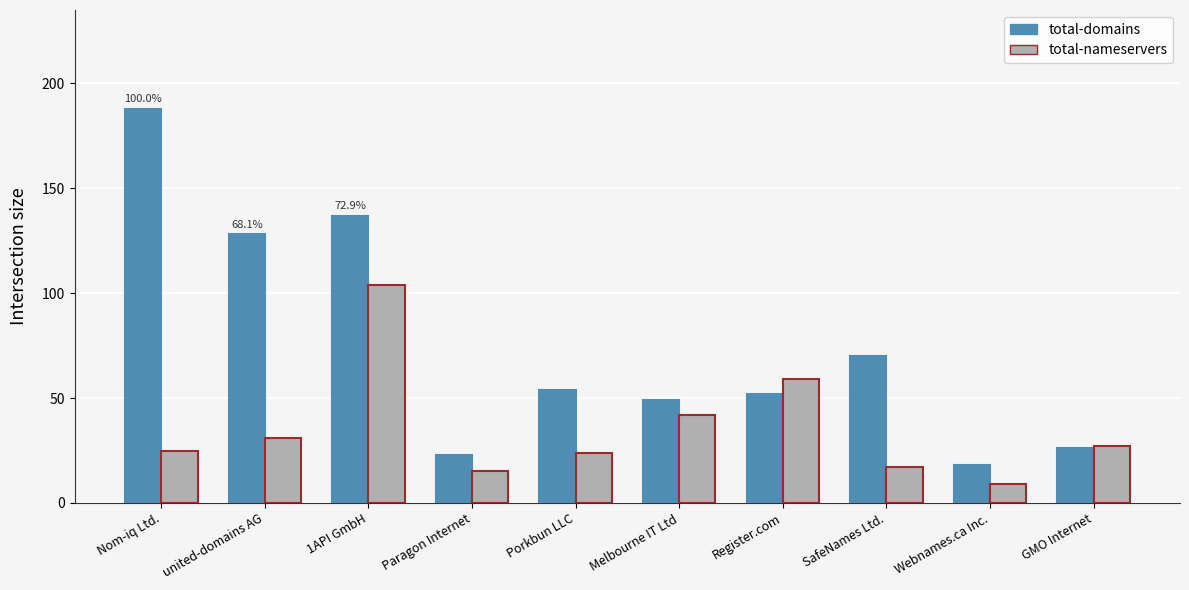

At which label does total-nameservers first exceed 27?

united-domains AG